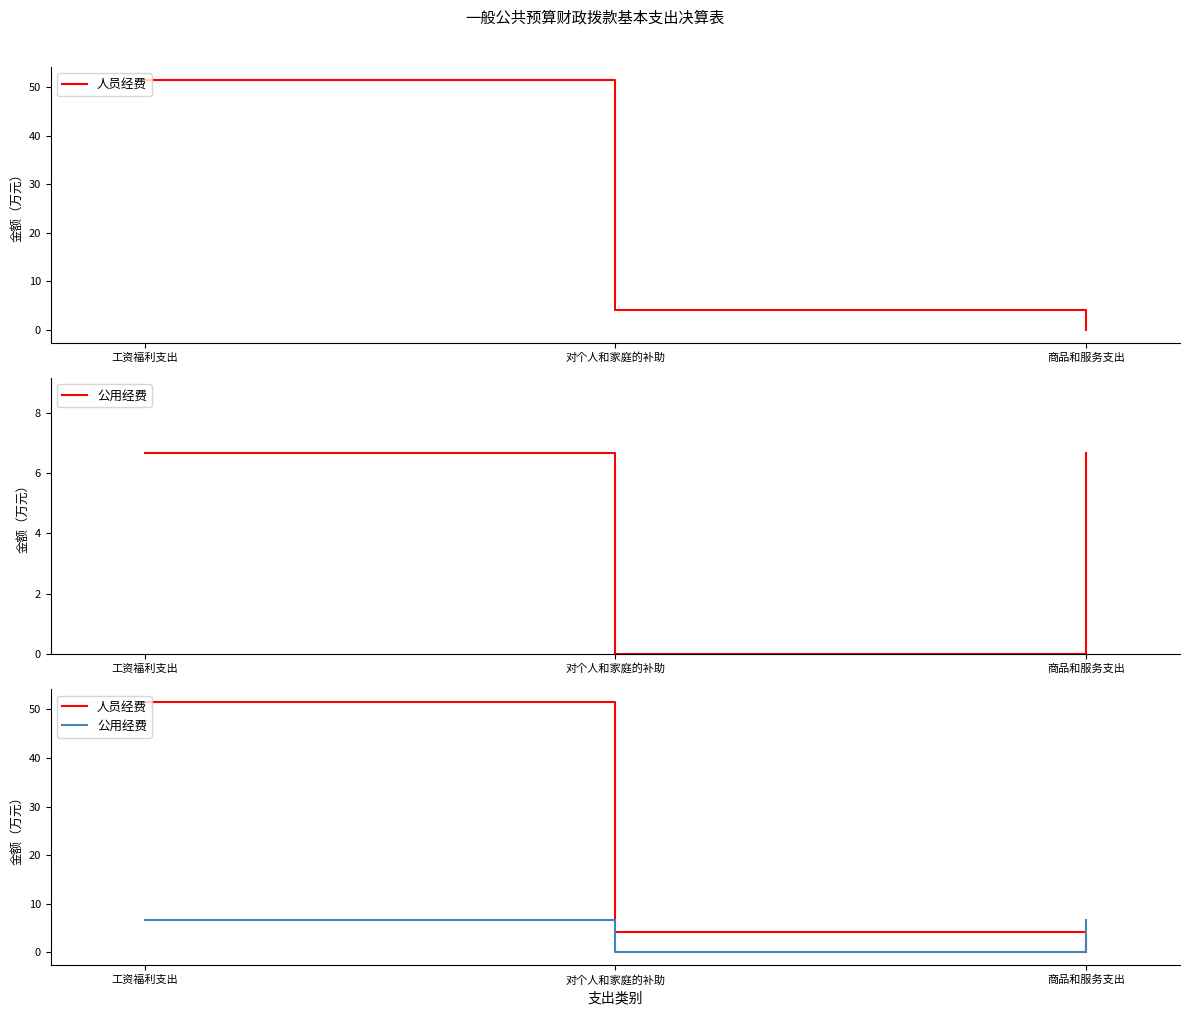

How many values in the 人员经费 series are below 4?

1